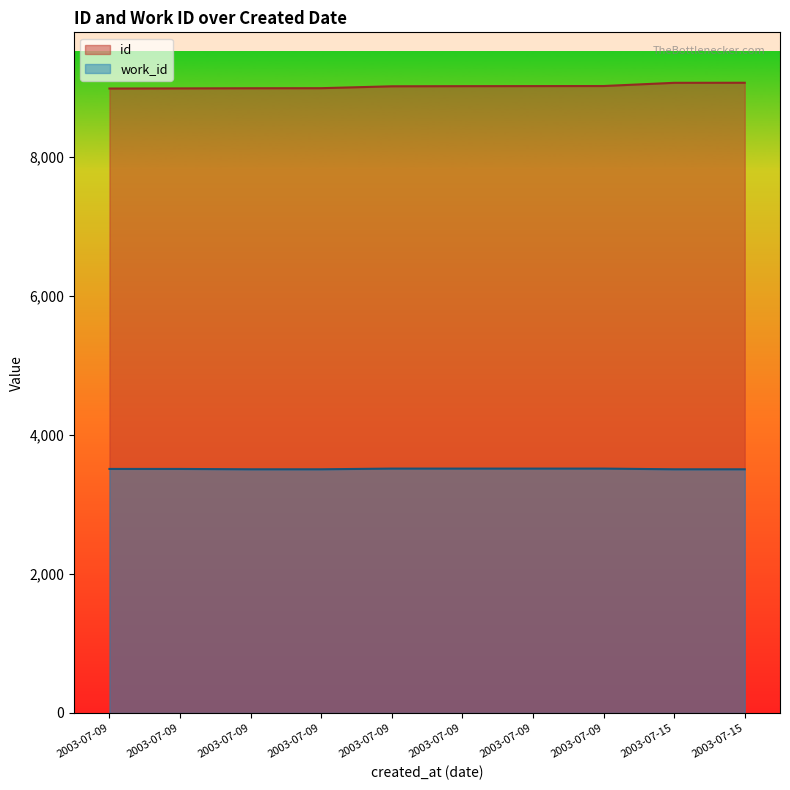

Count the number of data series in this chart.

2